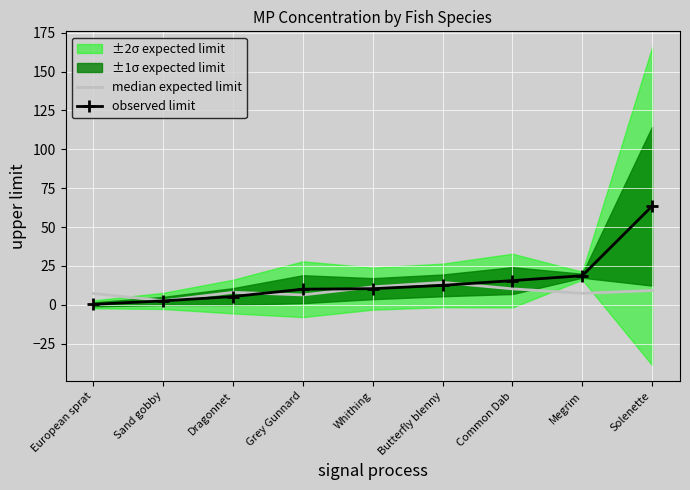

What is the value of the observed limit point at the 2nd from the left?

2.5